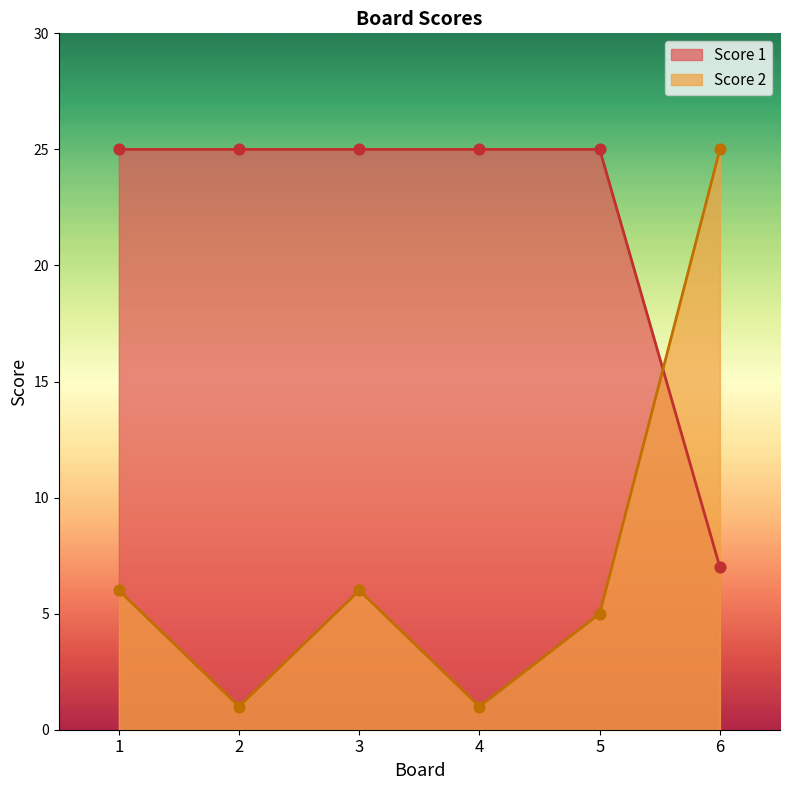

Which series has the largest total across all categories?

Score 1